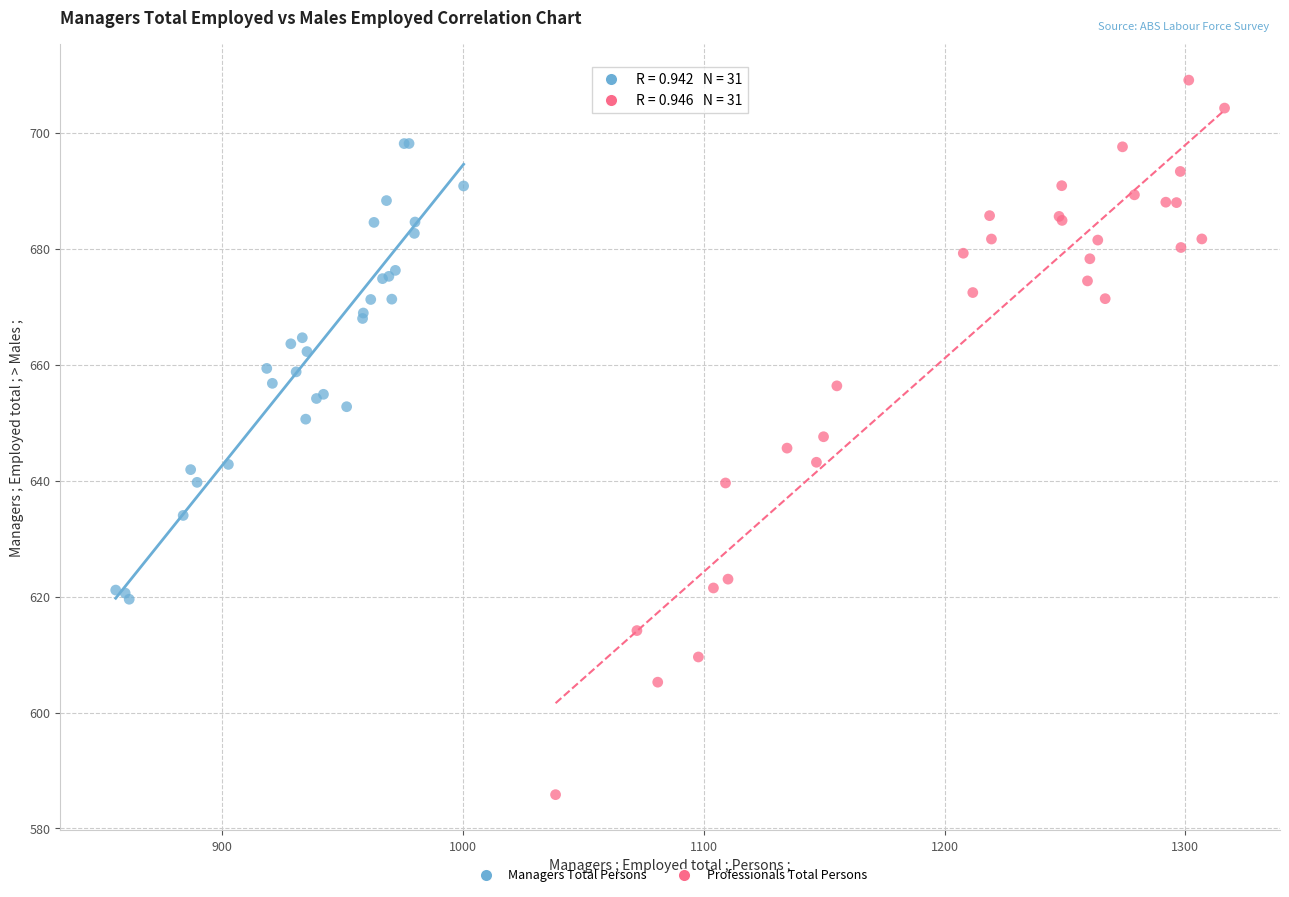

Which series has the widest spread of Y values?

Professionals Total Persons